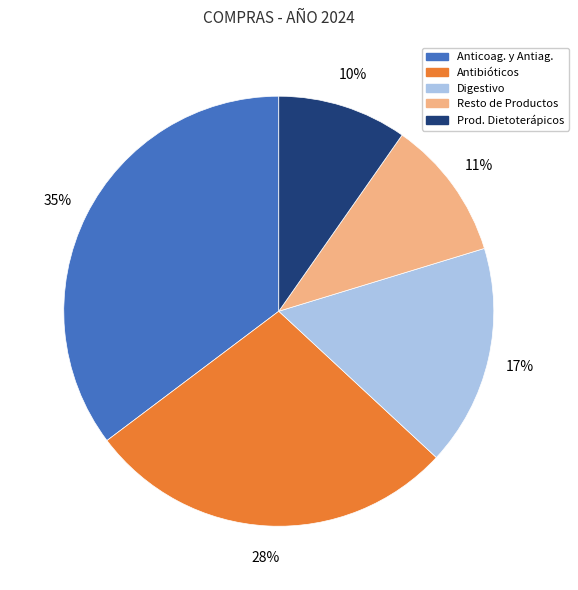

Is there a majority slice in this chart?

No